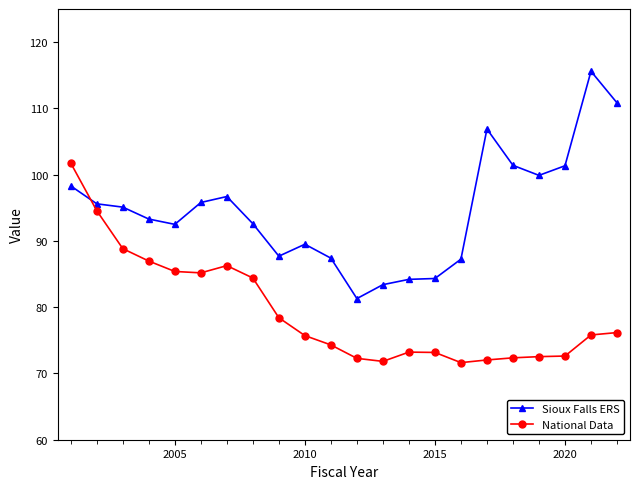

What is the value of the Sioux Falls ERS point at the 9th from the left?

87.7